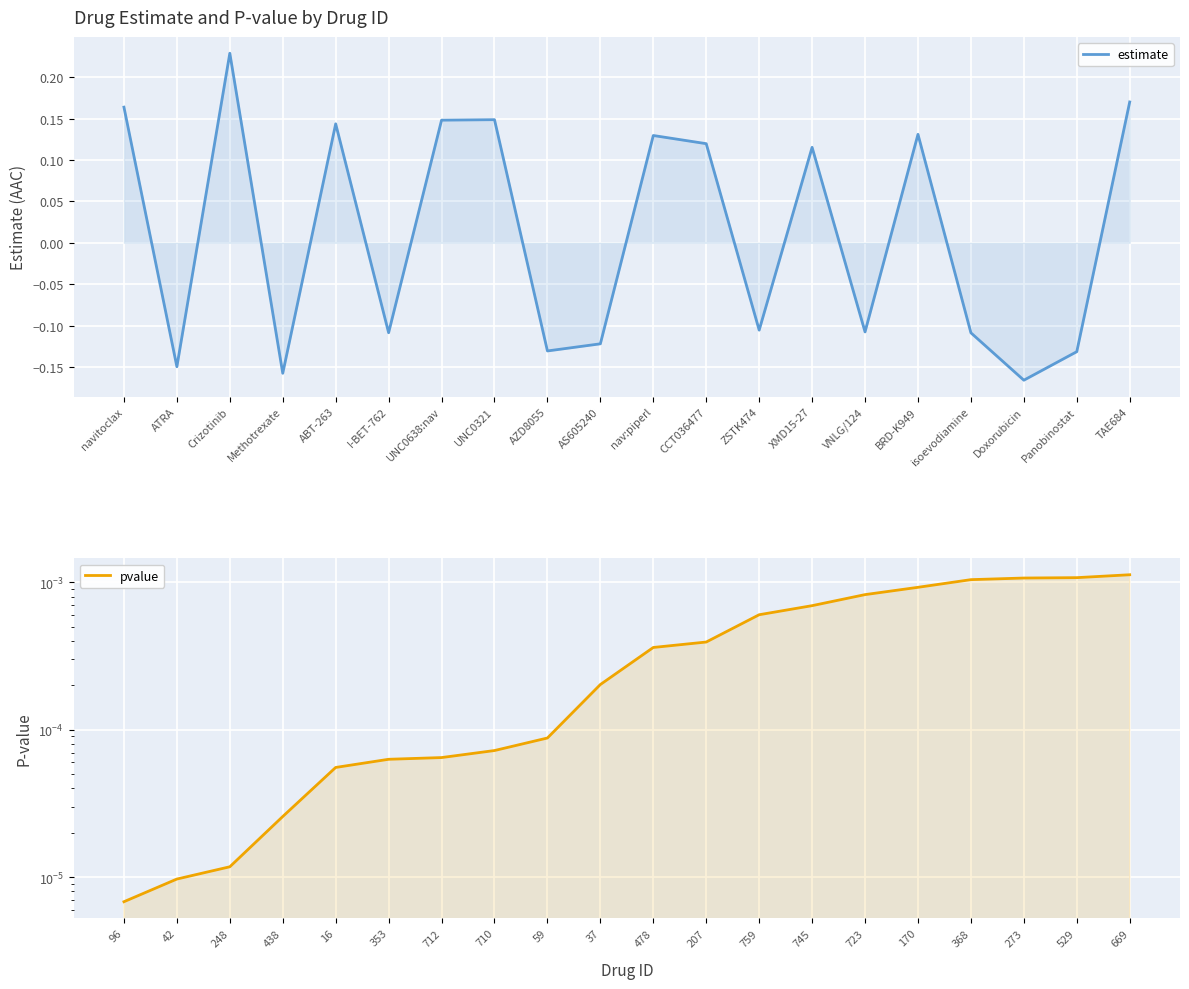

How many positive values does the estimate series have?

10